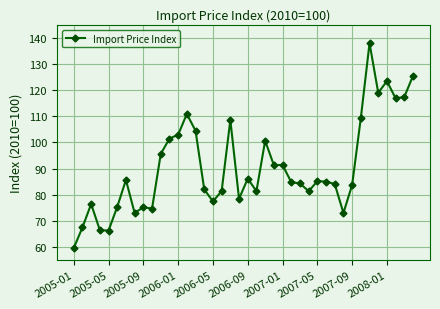

What is the average value?

90.6